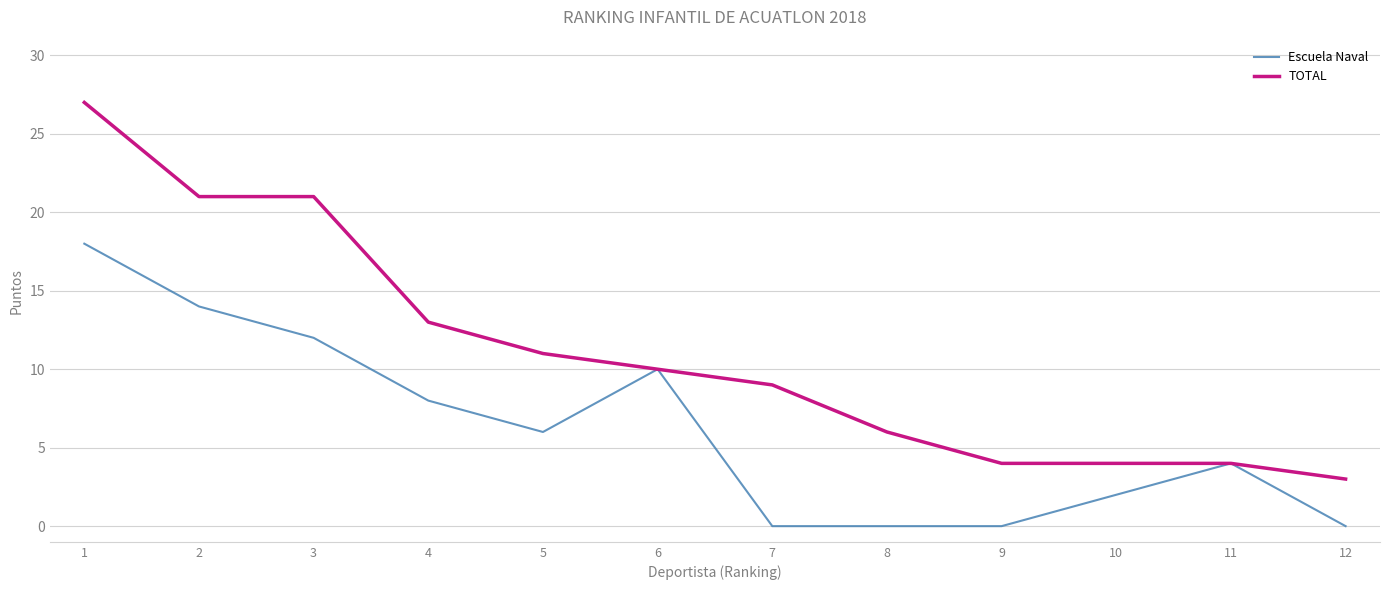

Where is TOTAL nearest to the value 15?

4